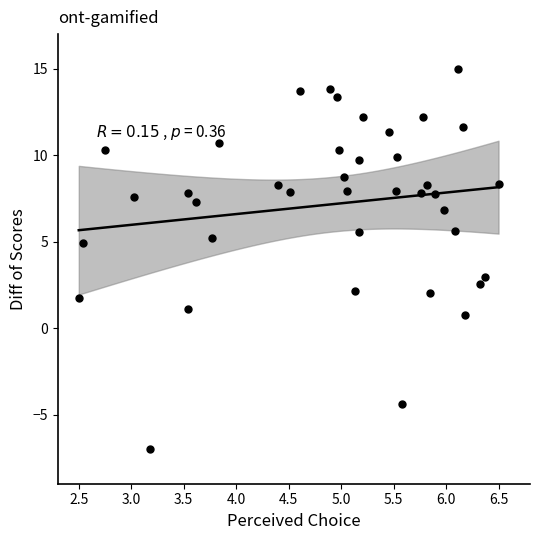

What is the range of Y values (max minus min)?

22.0